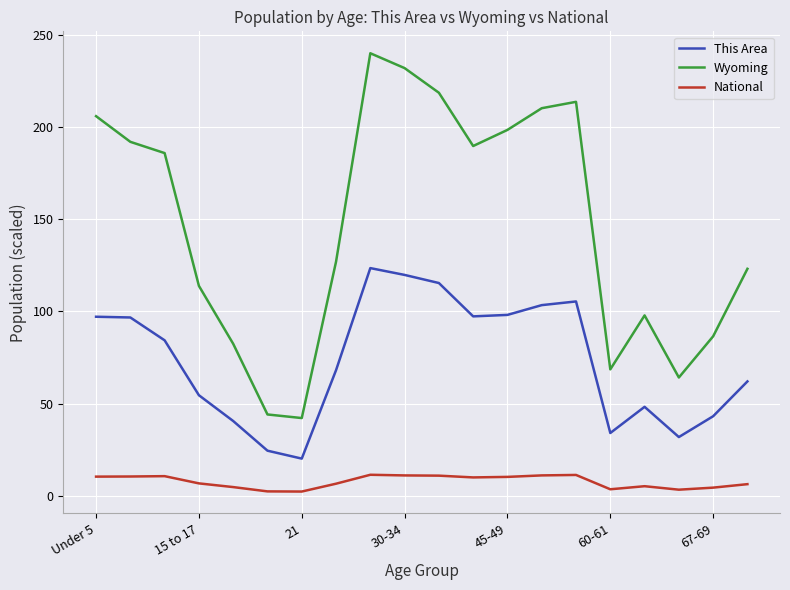

What is the sum of all National values?

151.5